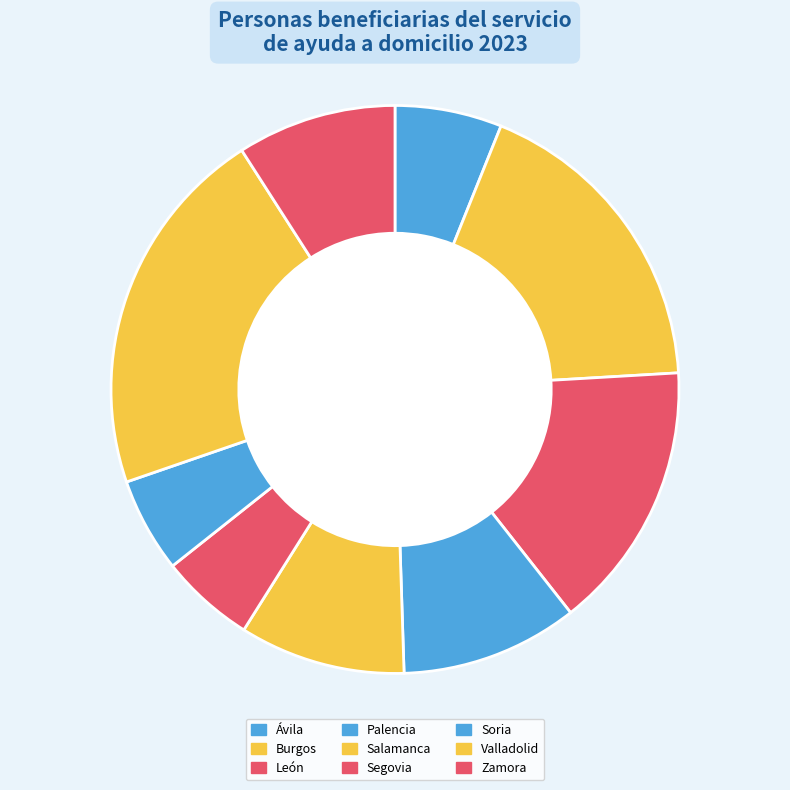

Is there a majority slice in this chart?

No